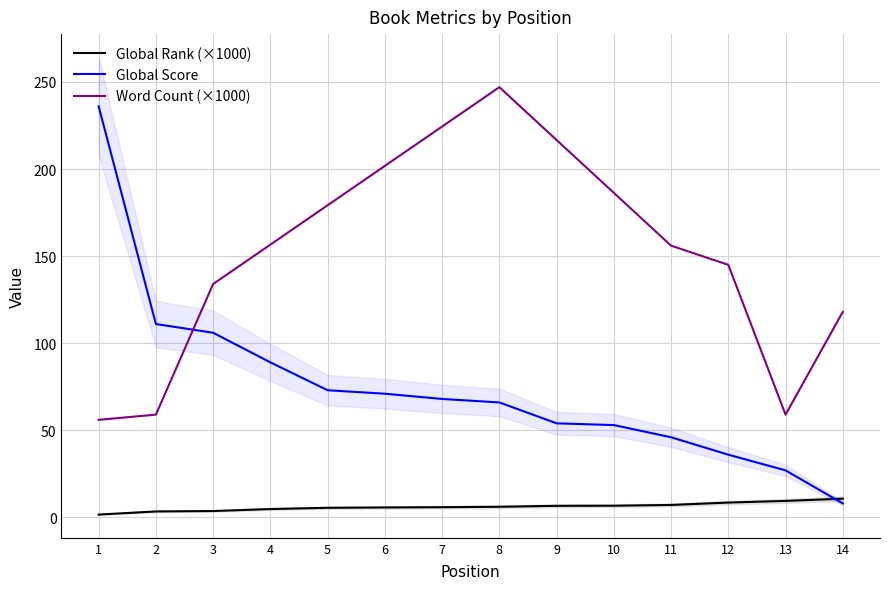

What is the spread (max minus min) of values at 8?

59.9